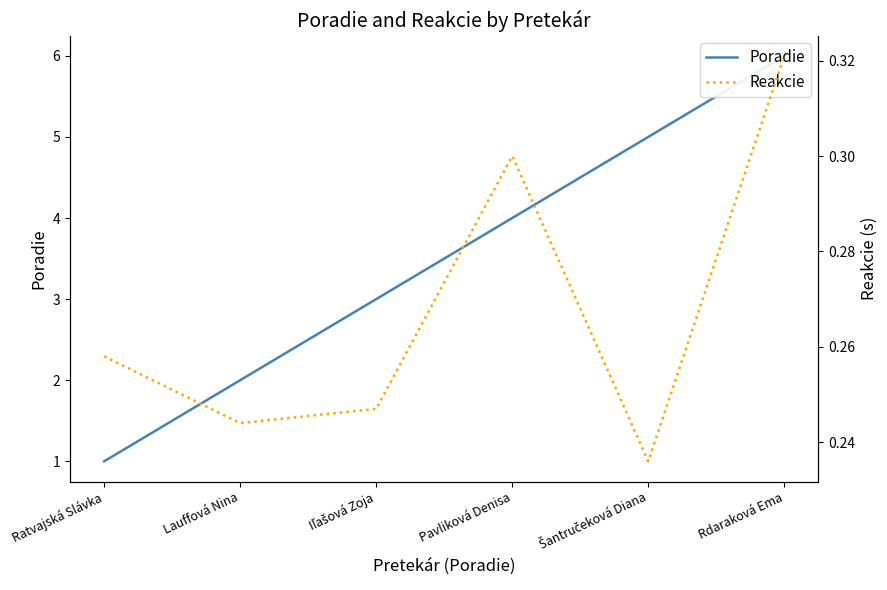

At which label is Reakcie closest to 0?

Šantručeková Diana